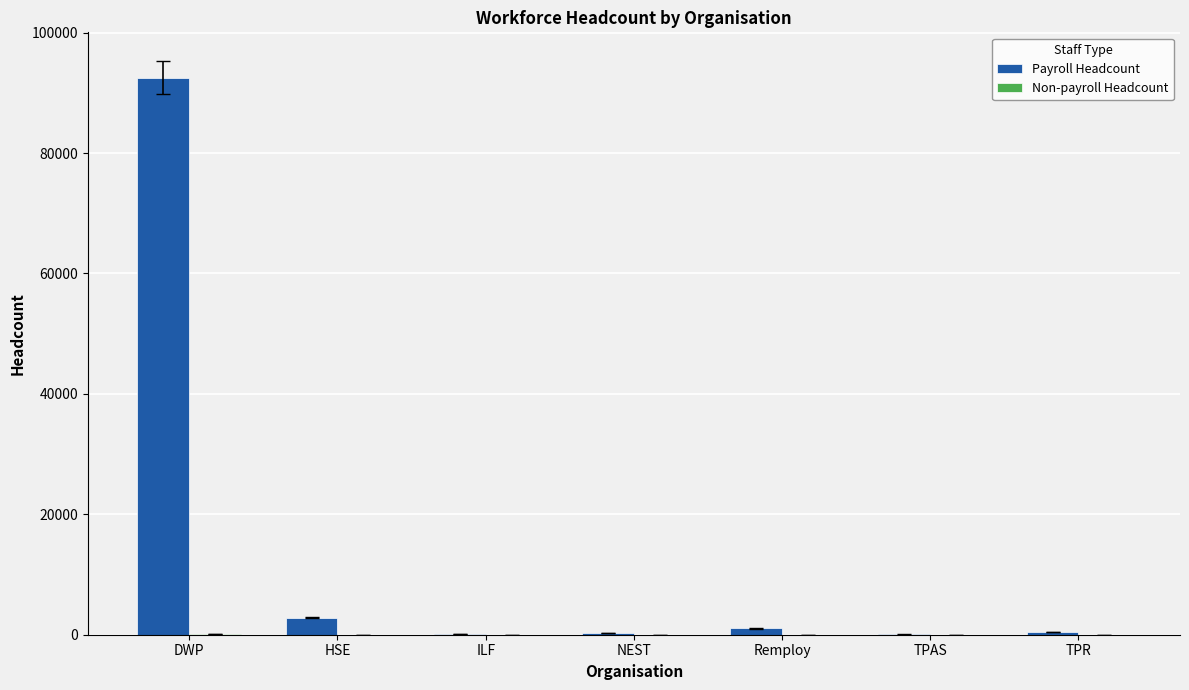

What is the total value across all series at HSE?

2811